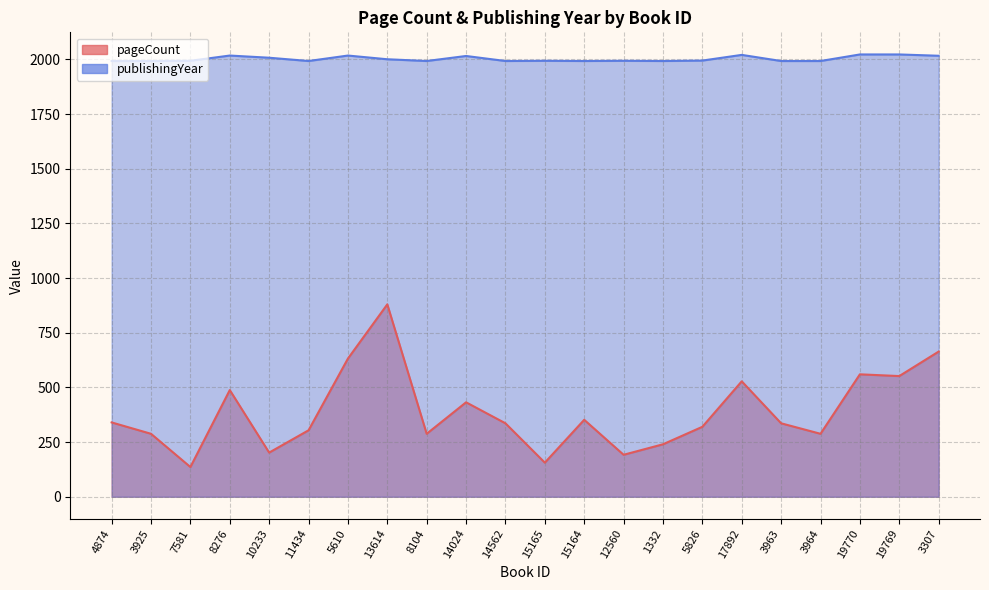

Is it true that pageCount equals 439 at 3964?

False